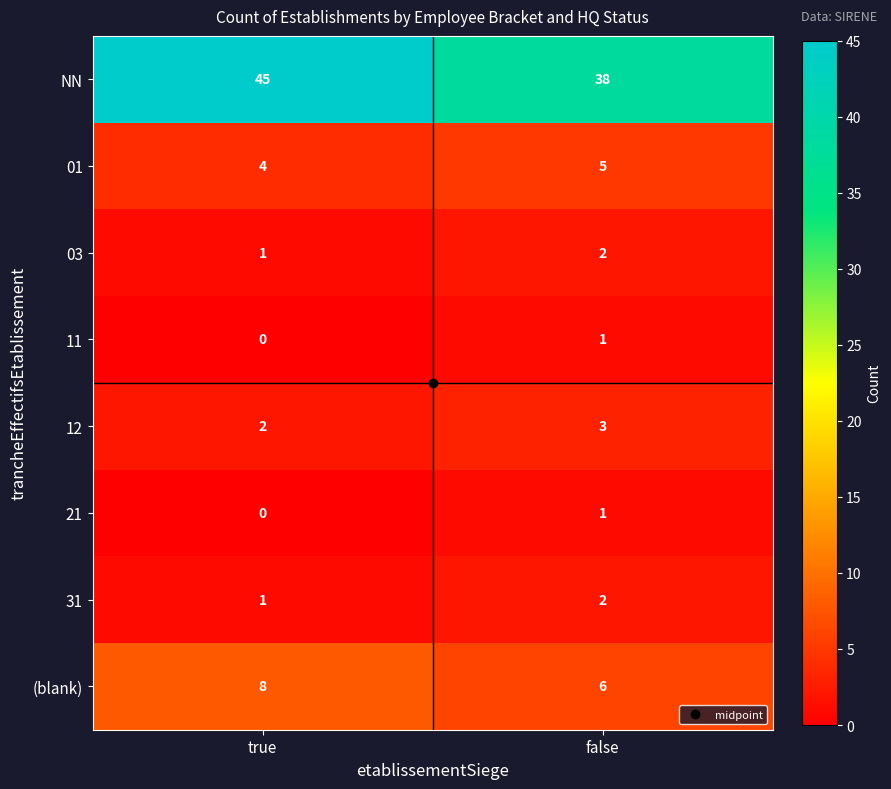

Which series has the largest total across all categories?

NN